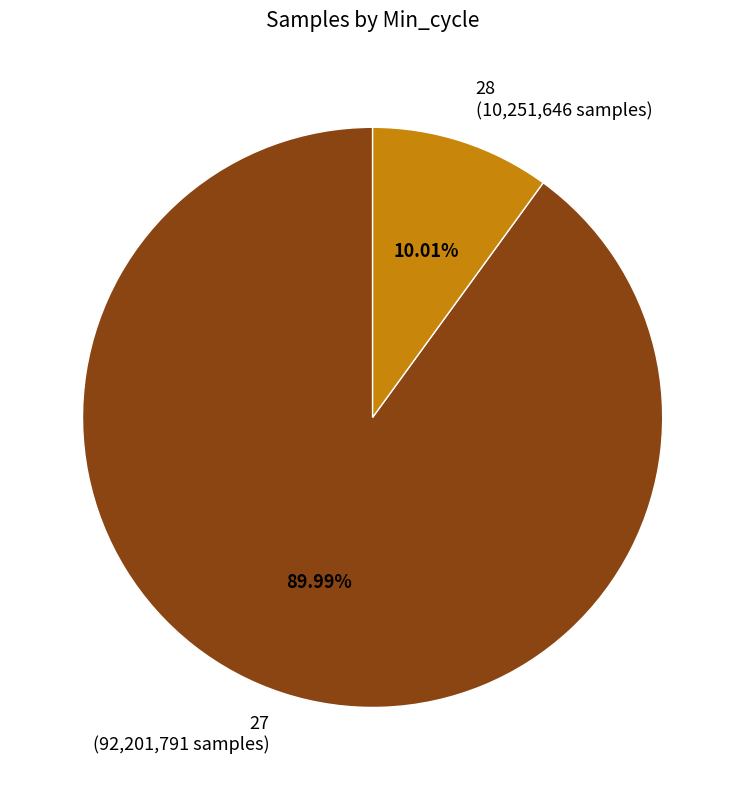

How many slices are in this pie chart?

2